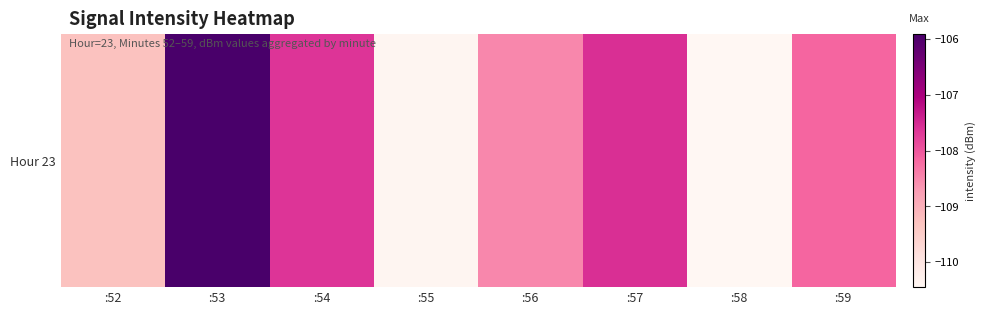

What is the change in value from :54 to :58?

-2.8